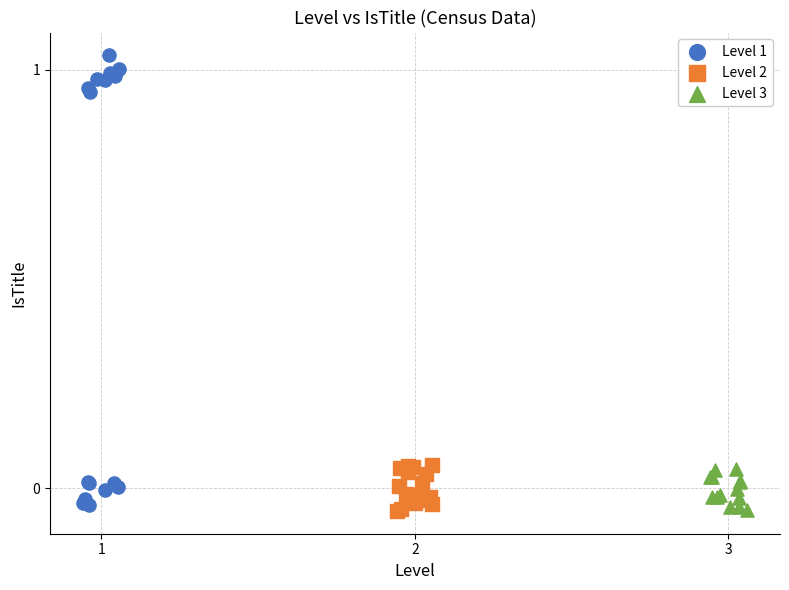

Which series has the widest spread of Y values?

Level 1